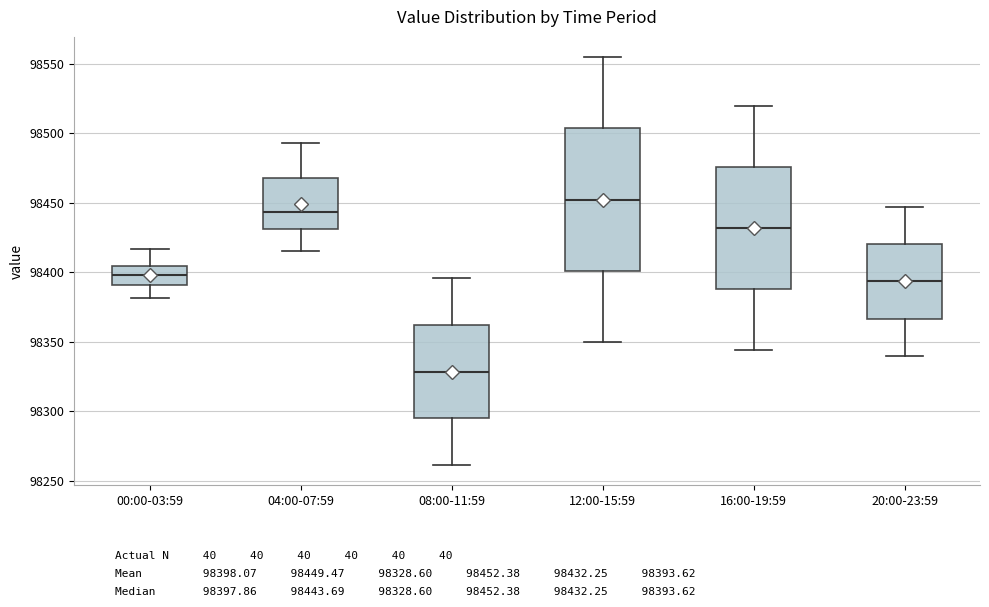

Which box is the tallest, from its lower edge to its upper edge?

12:00-15:59